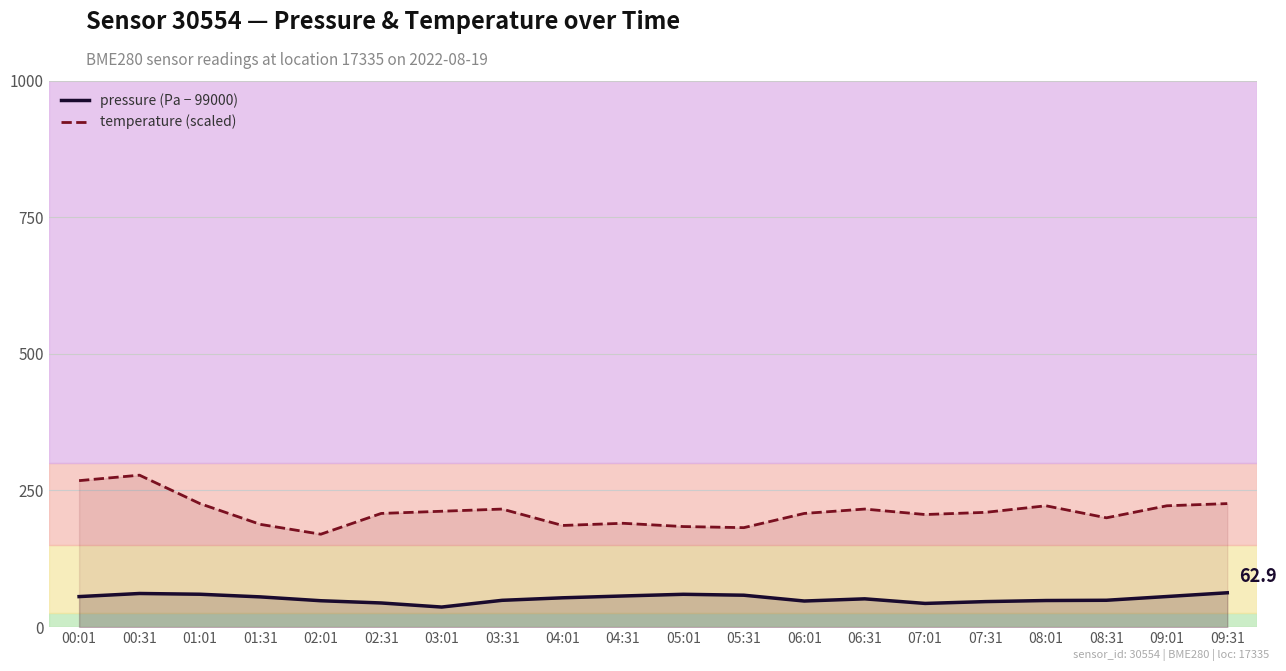

In pressure (Pa − 99000), how many points are higher than both neighbors (excluding endpoints)?

3